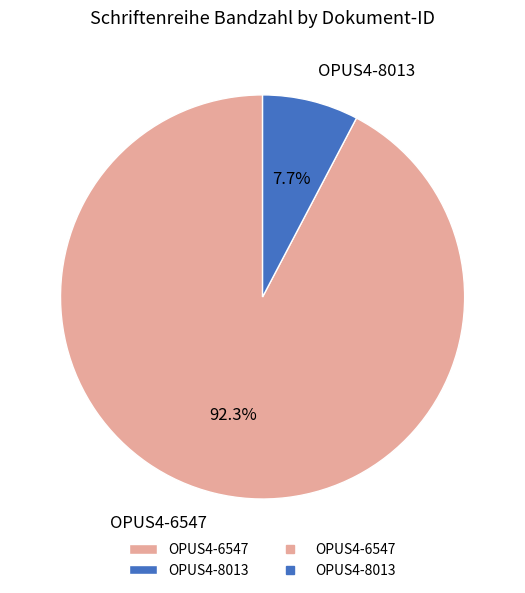

Is it true that OPUS4-6547 is 99% of the pie?

False